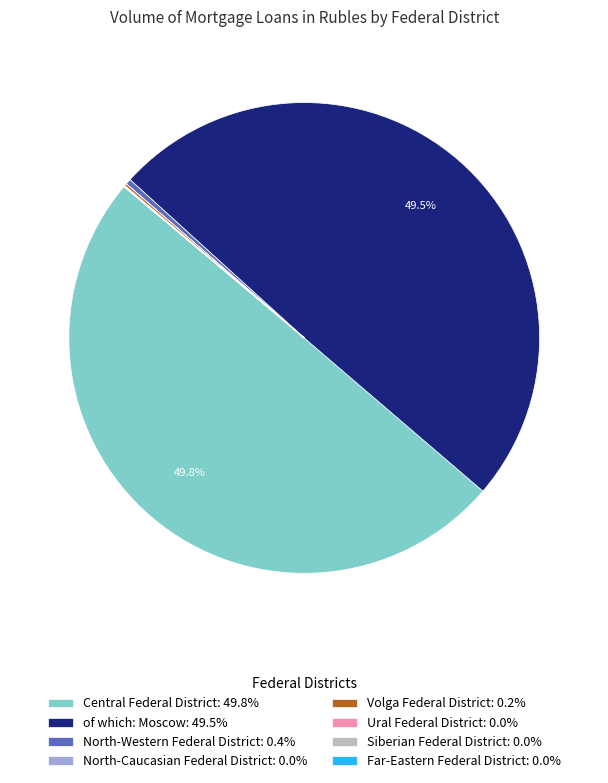

How much of the chart is everything except Central Federal District: 49.8%?

50.2%